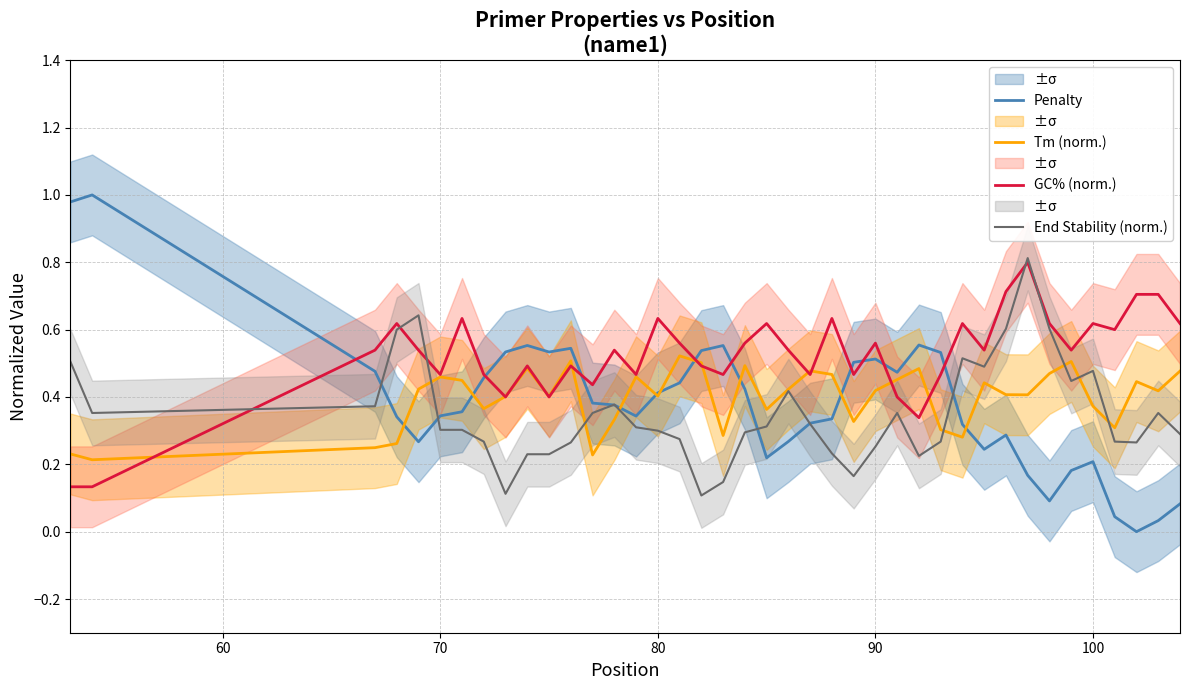

True or false: Tm (norm.) has a value of 0.6 at 90.

False